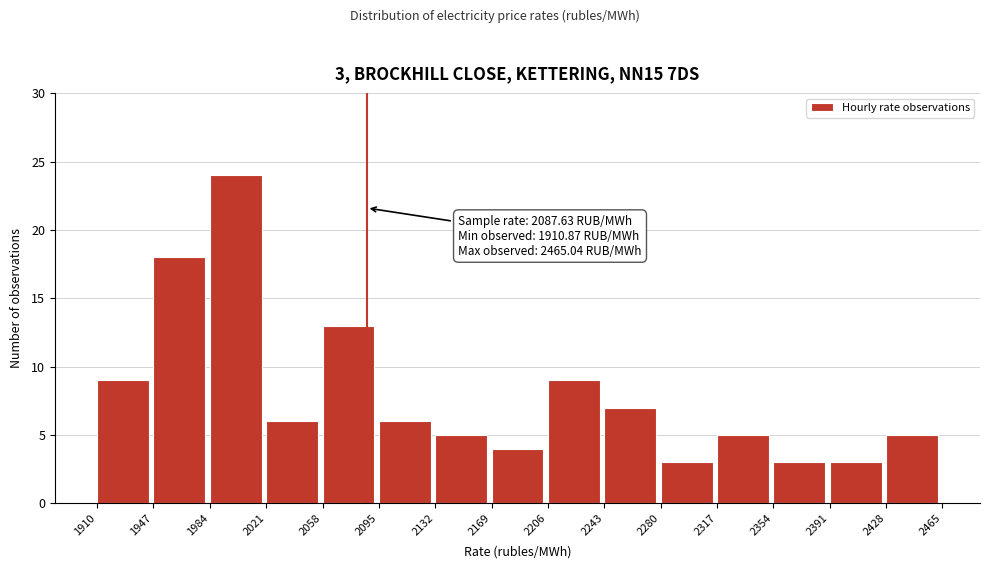

Over which range of the x-axis is the bar tallest?

1984 to 2021